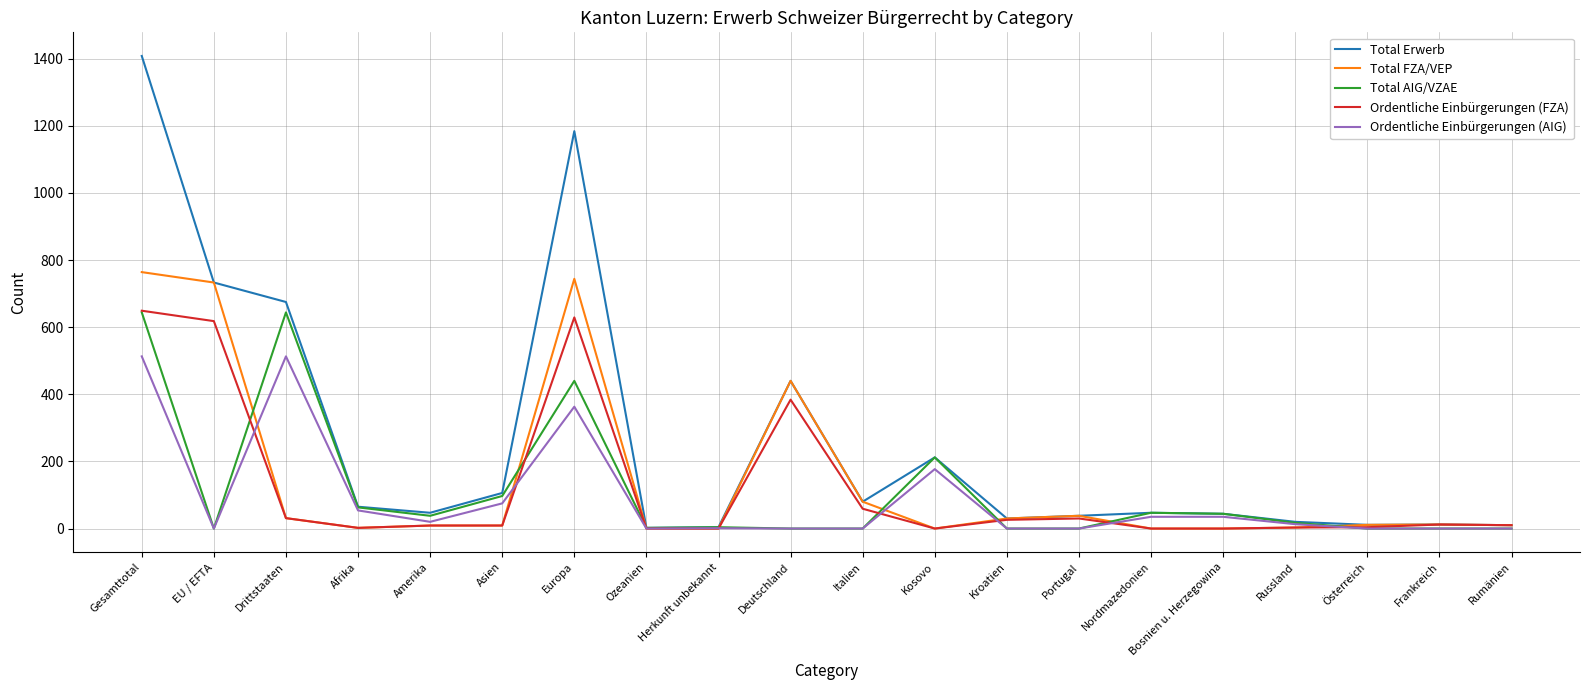

What is the total value across all series at Europa?

3360